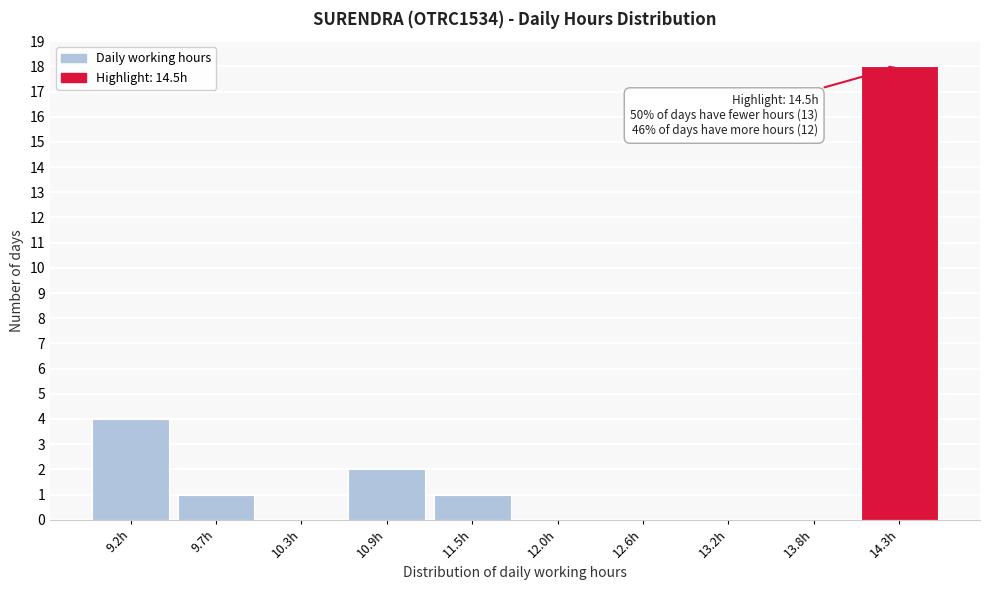

Reading left to right, what are all the values shown in this chart?

9.2h=4	9.7h=1	10.3h=0	10.9h=2	11.5h=1	12.0h=0	12.6h=0	13.2h=0	13.8h=0	14.3h=18